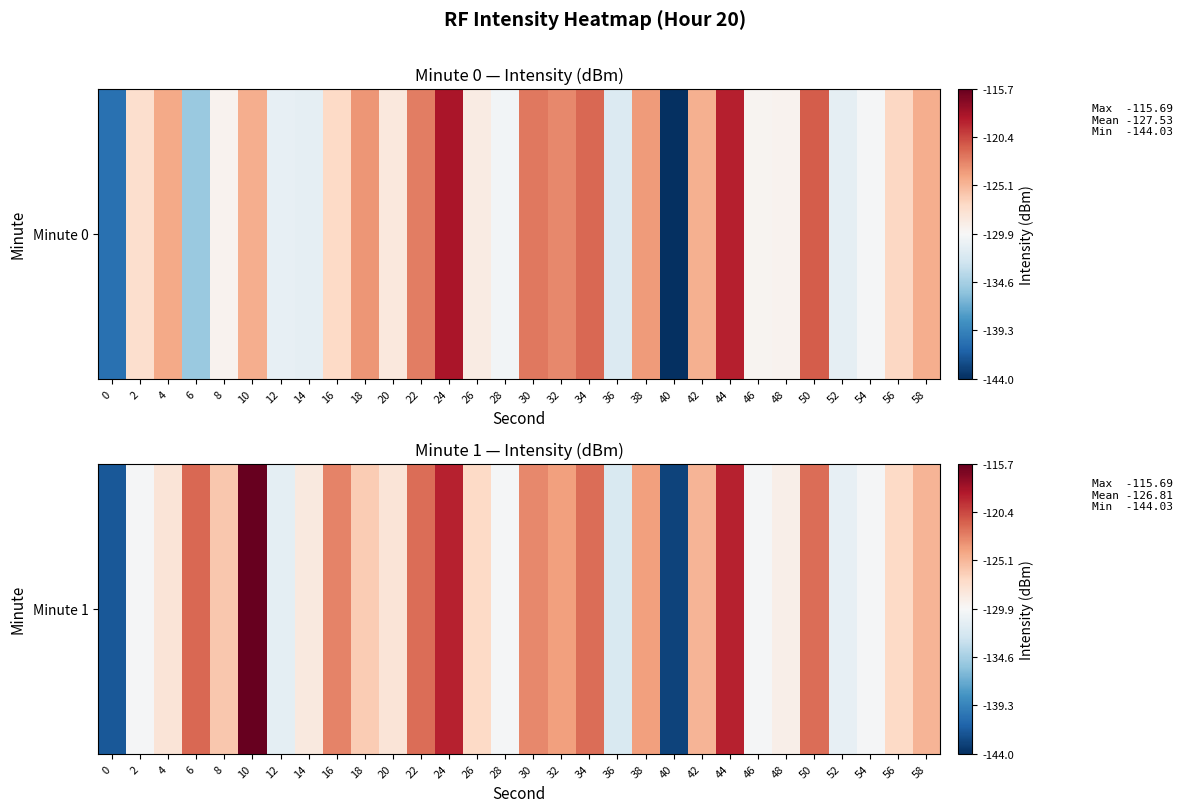

What is the greatest value displayed?

-115.7